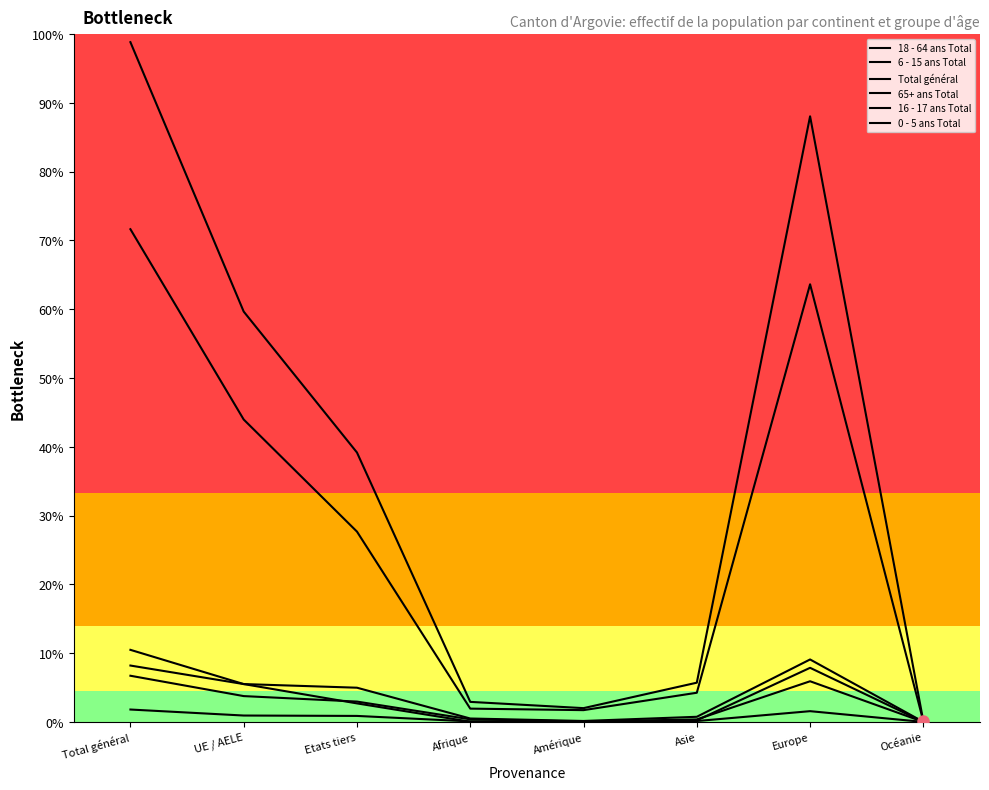

Where does the 65+ ans Total series first go above 4849?

Total général